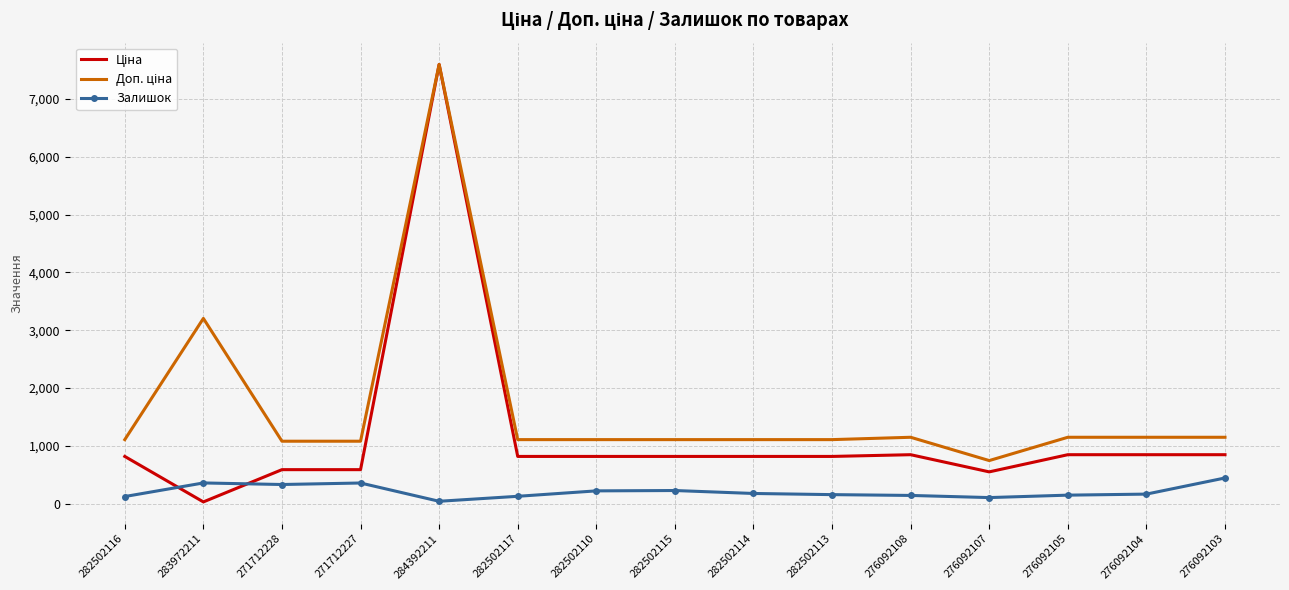

Which category has the highest value across all series?

284392211